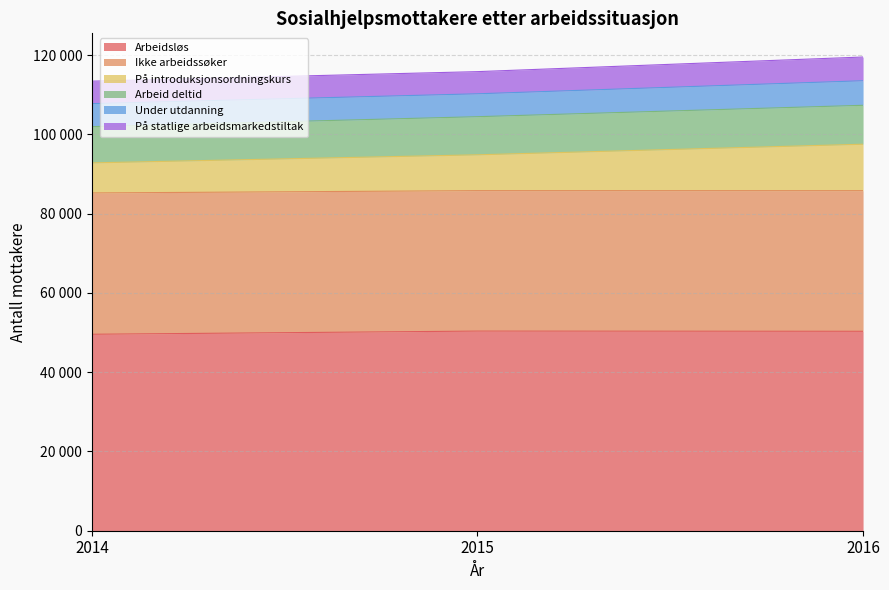

Which series changed the most between 2014 and 2015?

På introduksjonsordningskurs